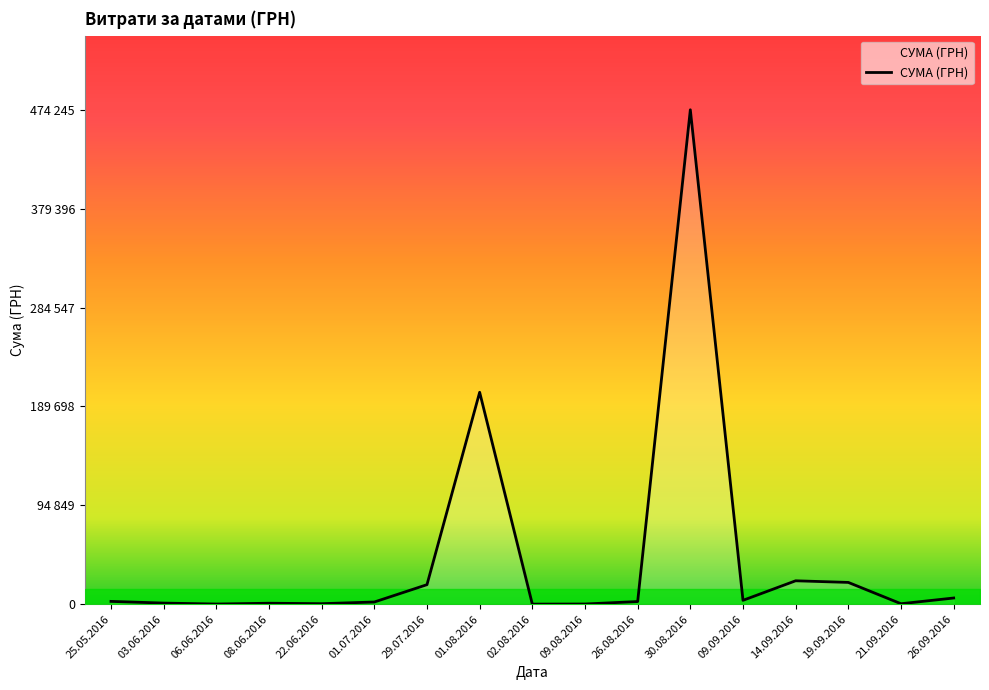

Is this an area chart (filled region under the line)?

Yes